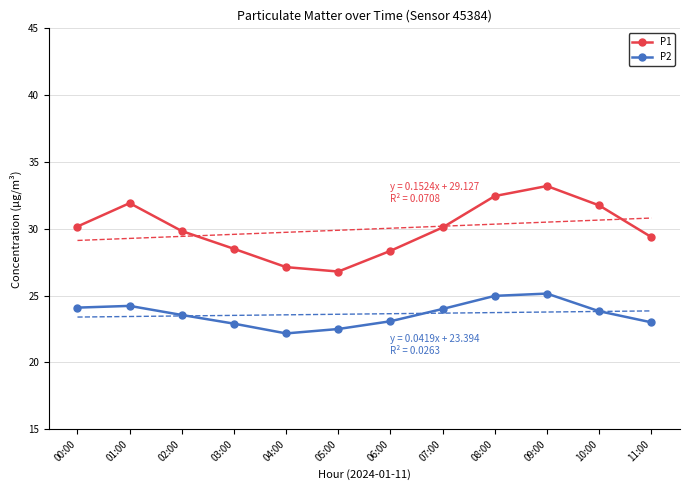

In P2, how many points are higher than both neighbors (excluding endpoints)?

2